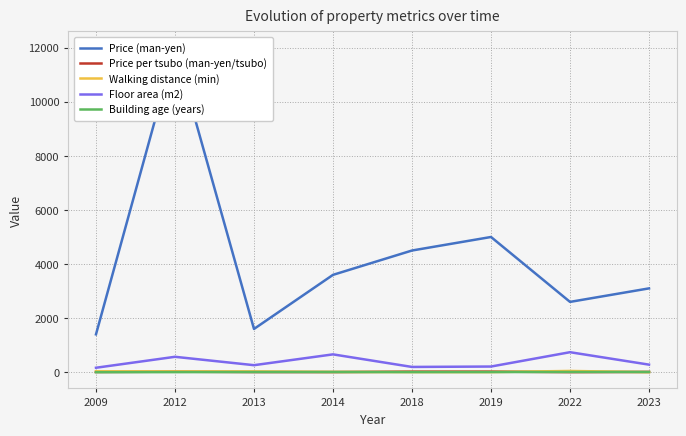

Where is the first local maximum for Walking distance (min)?

2013